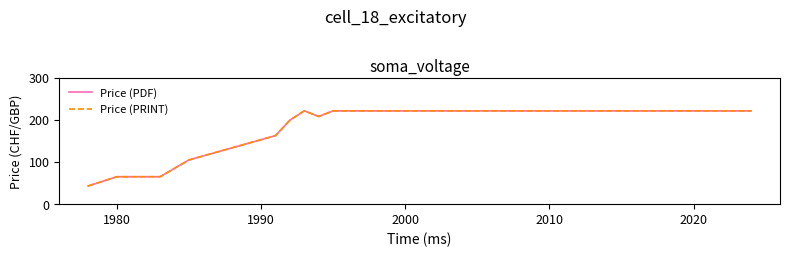

Does the chart have visible grid lines?

No